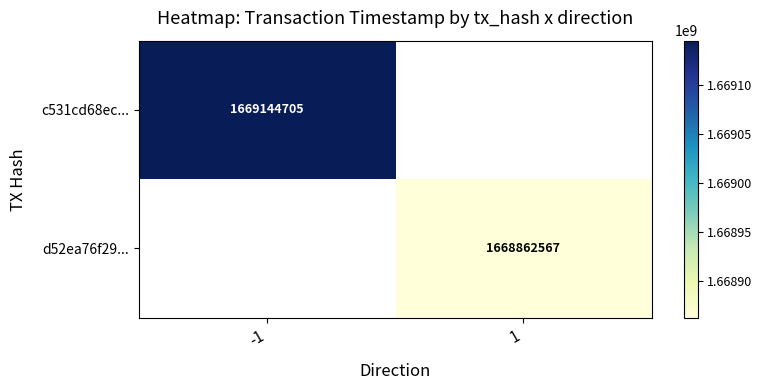

The d52ea76f29... series shows 1668862567 at 1. True or false?

True